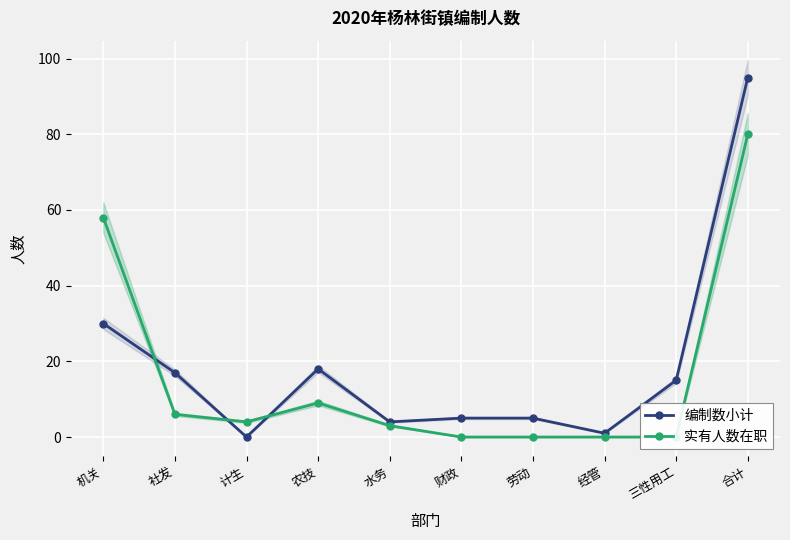

True or false: 实有人数在职 and 编制数小计 cross at least once.

True